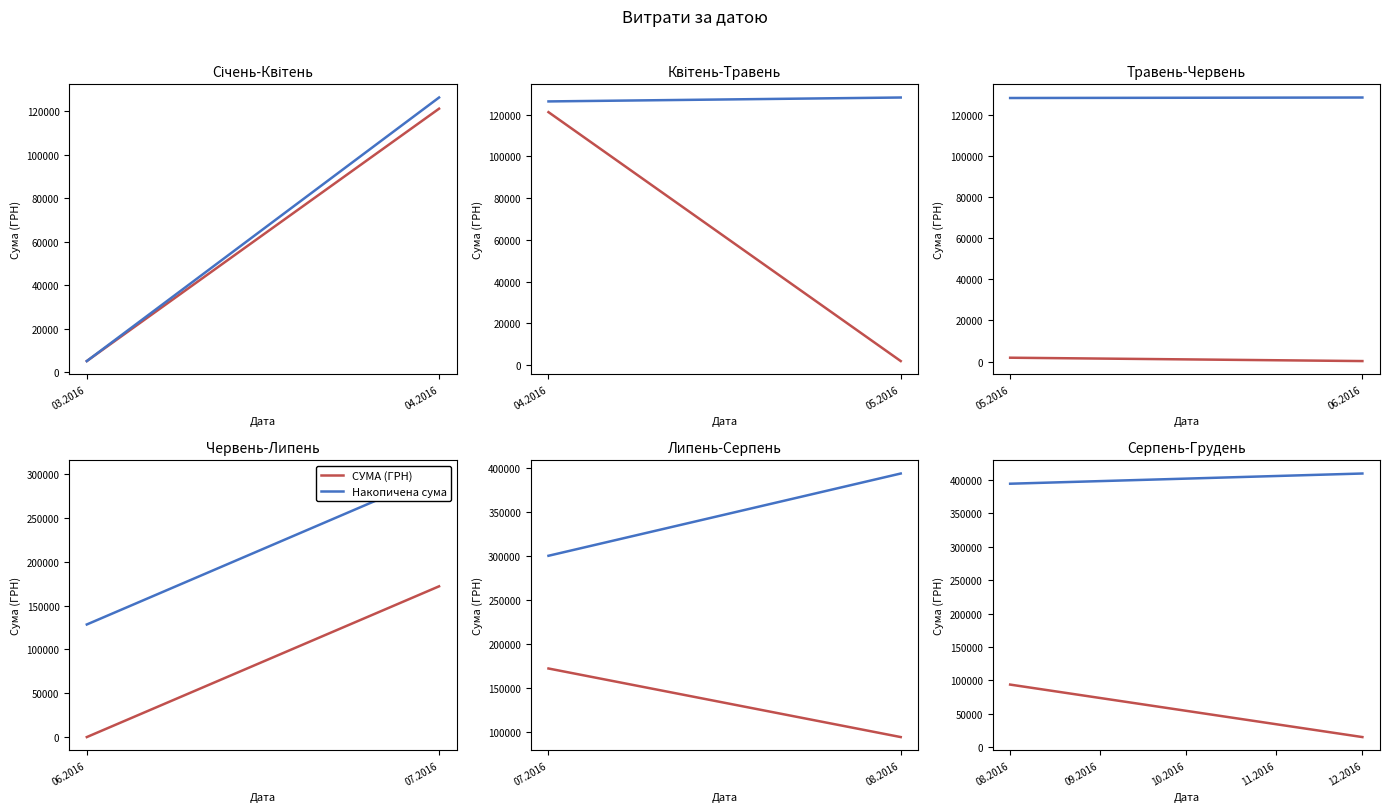

What is the value of the Накопичена сума point at the 2nd from the left?

409406.7